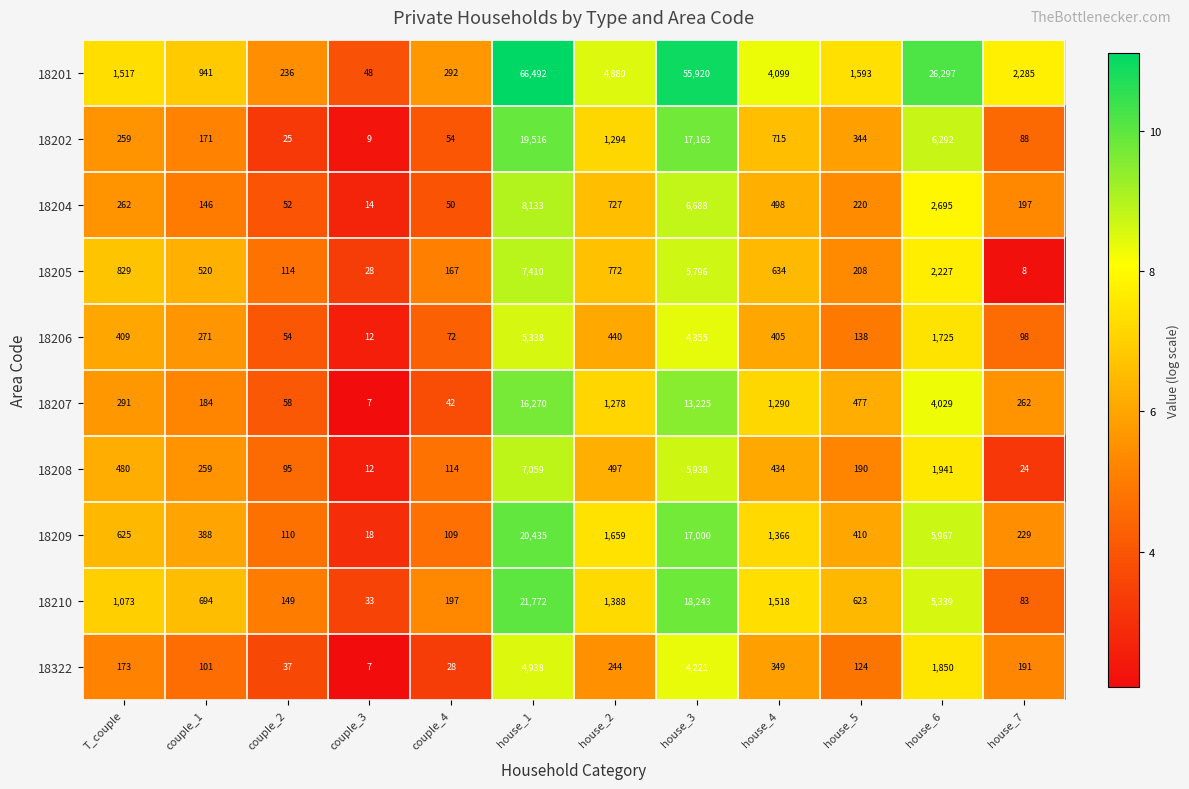

Which category has the lowest value in the 18205 series?

house_7